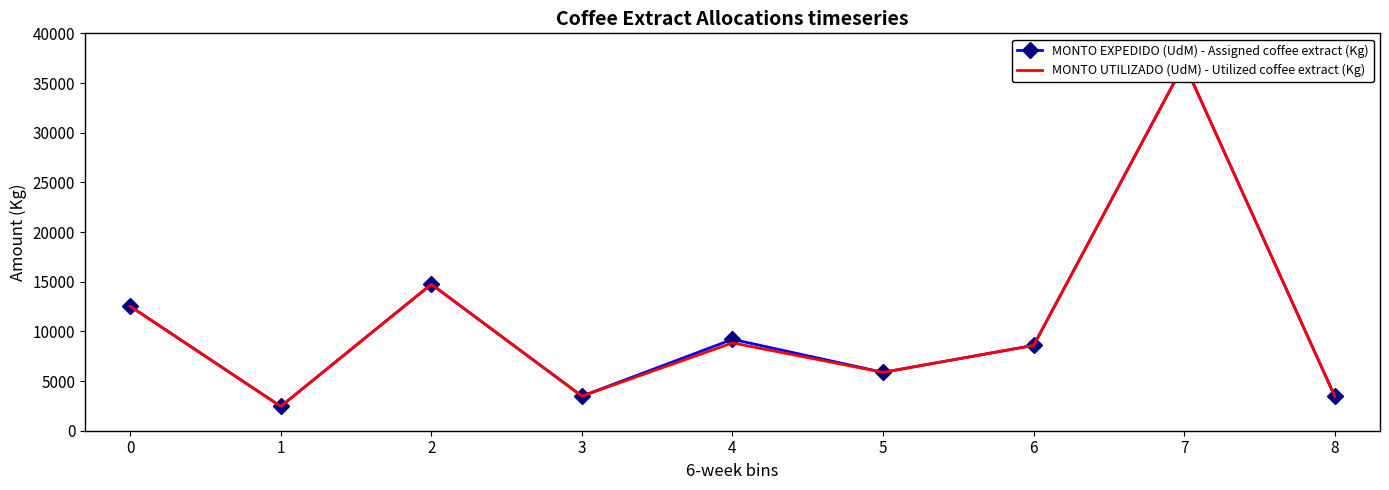

Reading left to right, list all the values displayed in this chart.

MONTO EXPEDIDO (UdM) - Assigned coffee extract (Kg): 0=12526.0	1=2448.0	2=14743.0	3=3480.0	4=9201.0	5=5876.0	6=8590.0	7=36960.0	8=3456.0
MONTO UTILIZADO (UdM) - Utilized coffee extract (Kg): 0=12525.6	1=2448.0	2=14742.5	3=3480.0	4=8840.2	5=5875.9	6=8589.8	7=36960.0	8=3454.9